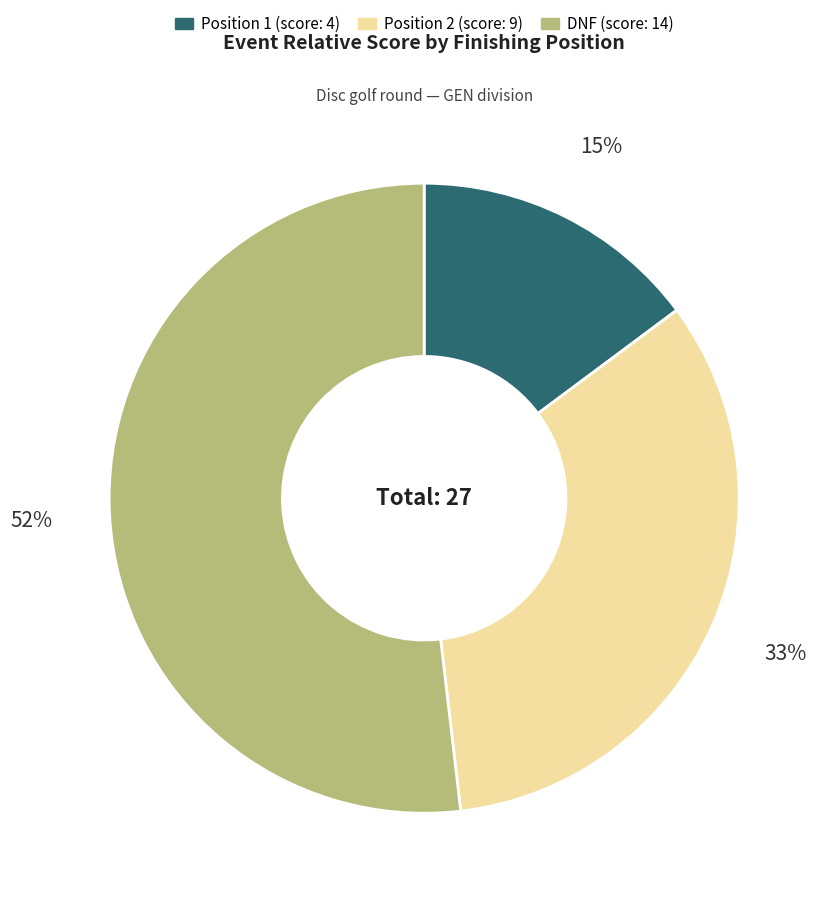

Count the number of slices in the pie.

3